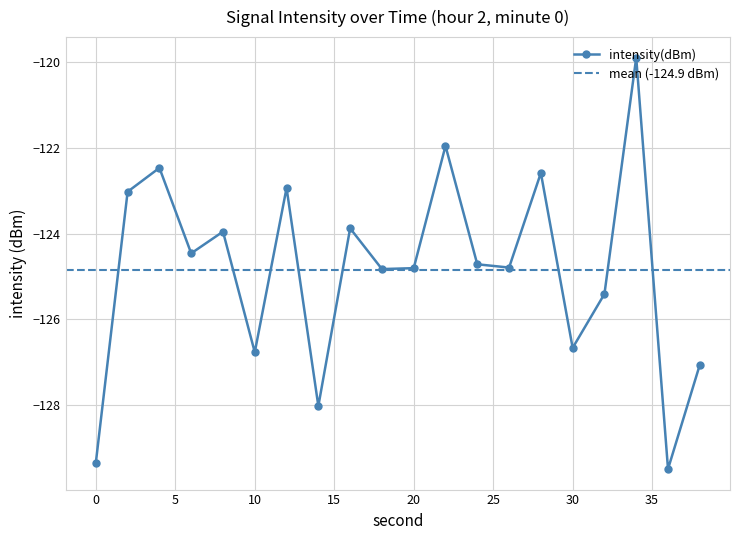

What is the greatest value displayed?

-119.9